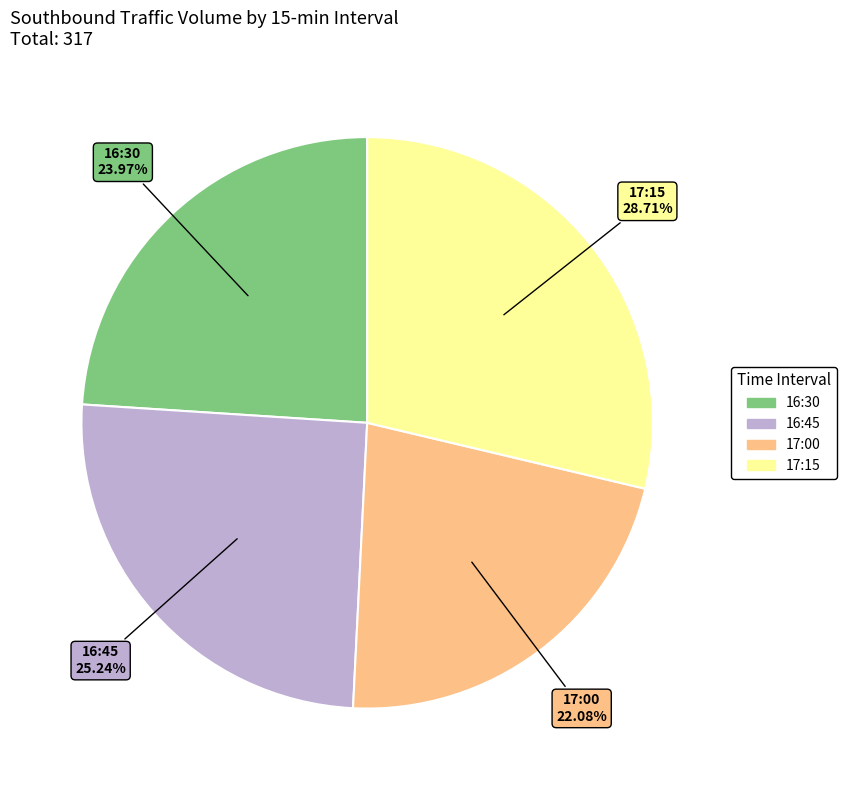

What is the smallest slice in the pie chart?

17:00